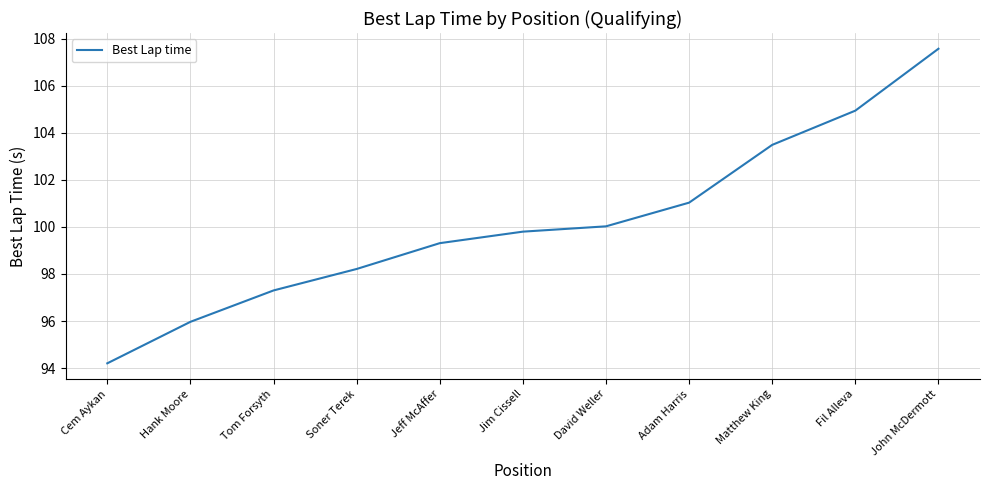

What is the change in value from Hank Moore to Fil Alleva?

+9.0